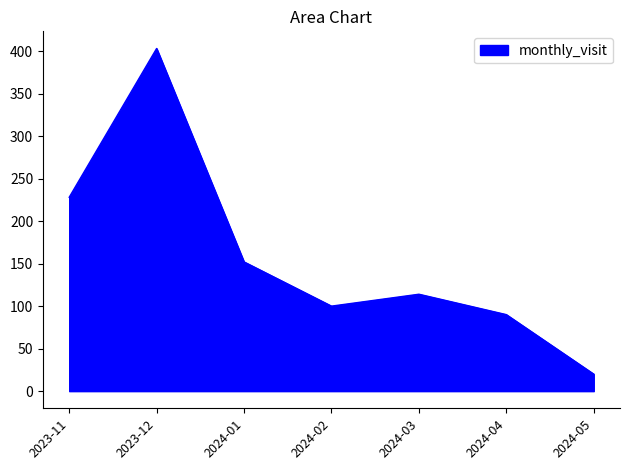

Reading left to right, what are all the values shown in this chart?

2023-11=228	2023-12=403	2024-01=152	2024-02=100	2024-03=114	2024-04=90	2024-05=20